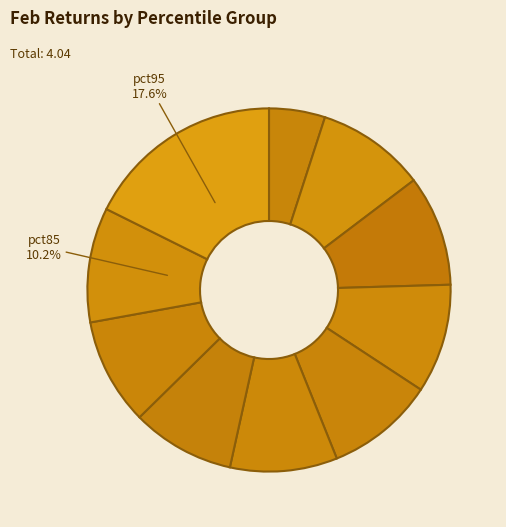

Rank the categories by value from lowest to highest.

pct05, pct65, pct75, pct55, pct45, pct15, pct35, pct25, pct85, pct95